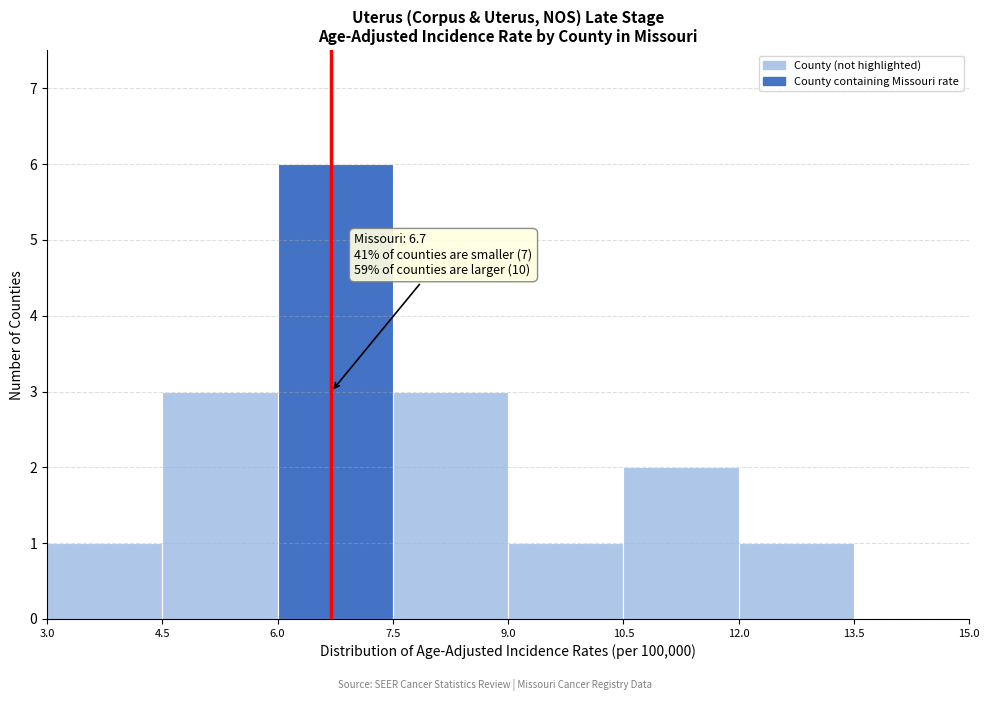

Which range on the x-axis has the tallest bar?

6.0 to 7.5